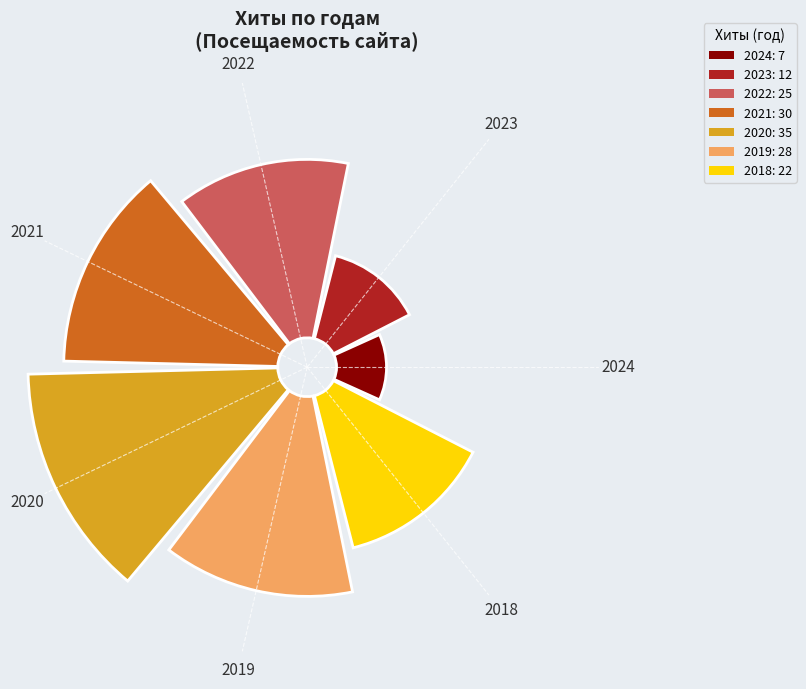

What percentage do 2024 and 2019 together represent?

22.0%